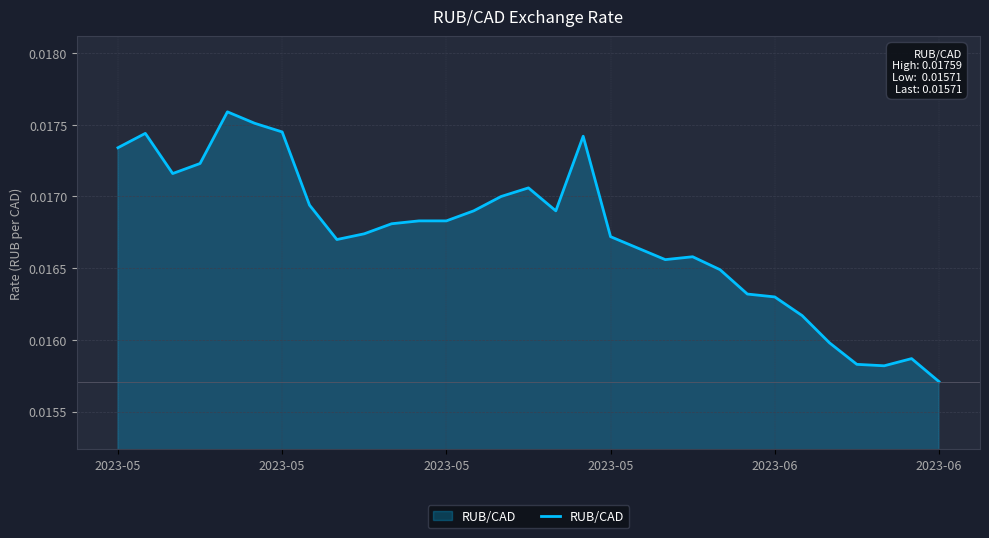

Does the chart display data point markers on the line(s)?

No